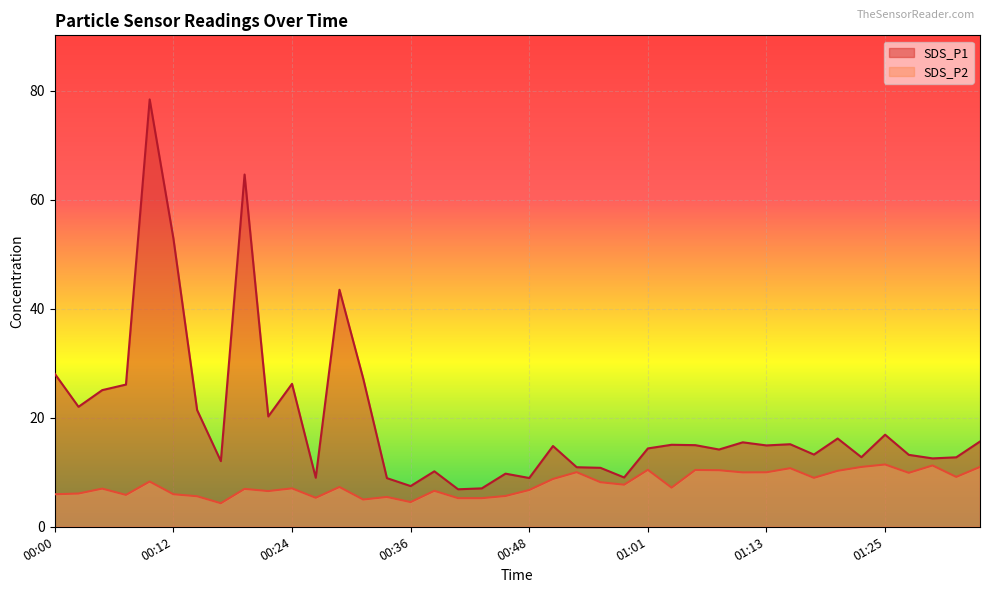

What position from the right is 00:51?

19